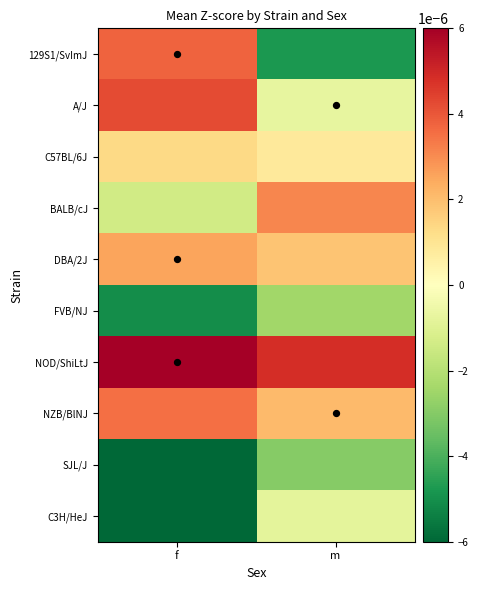

At which category does the chart reach its peak across all series?

f